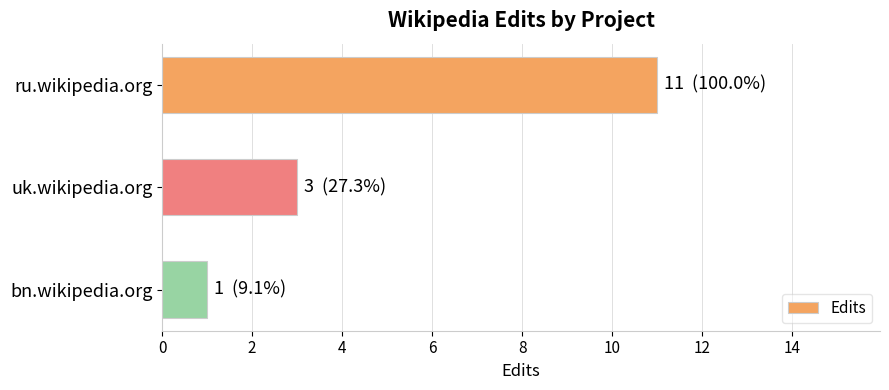

What is the minimum value shown in the chart?

1